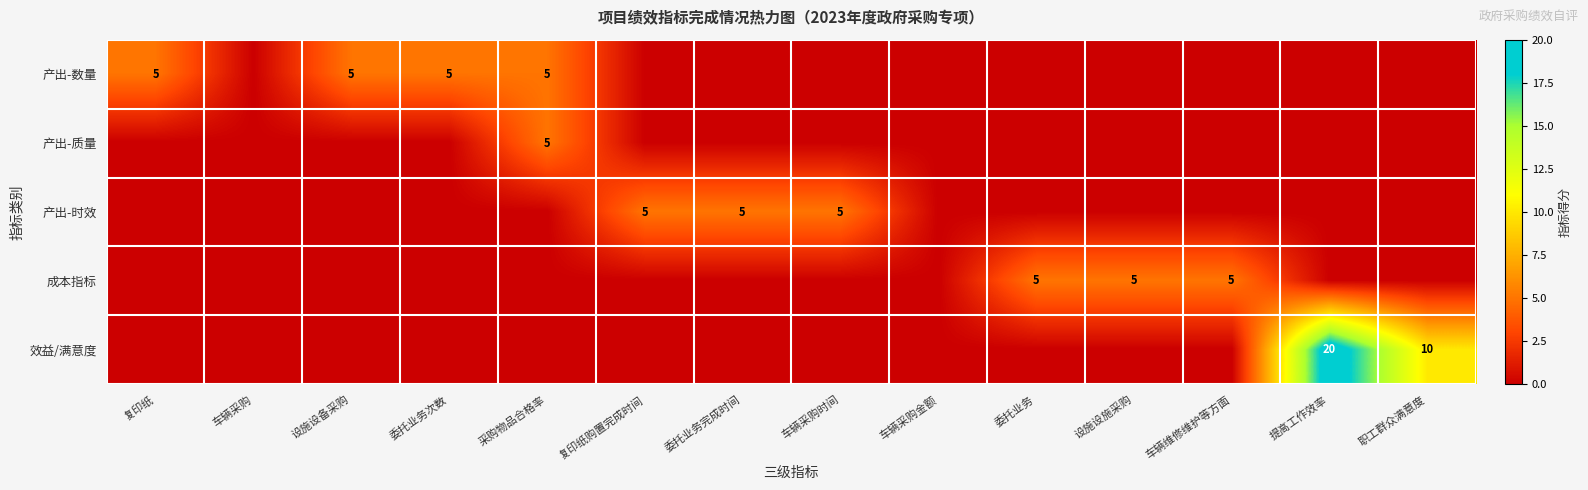

The value of 产出-数量 at 设施设备采购 is 5. True or false?

True